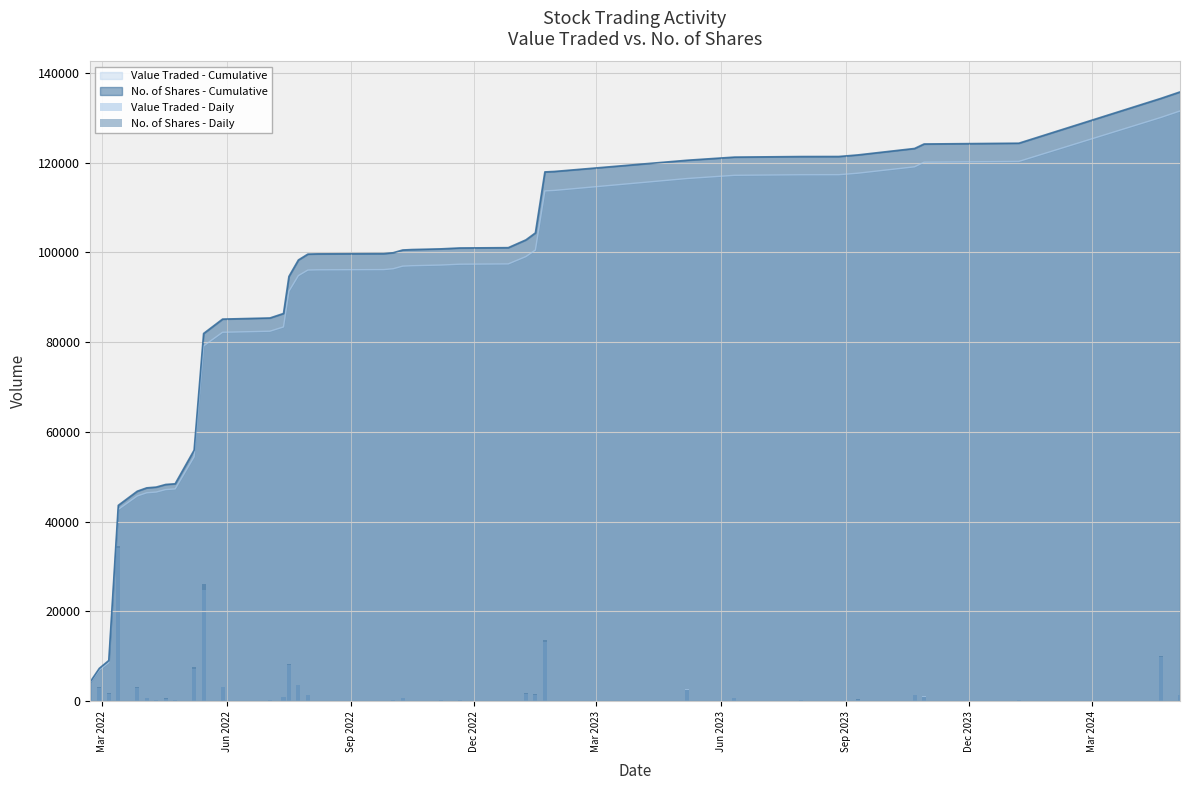

What is the highest value of the No. of Shares - Cumulative series?

135783